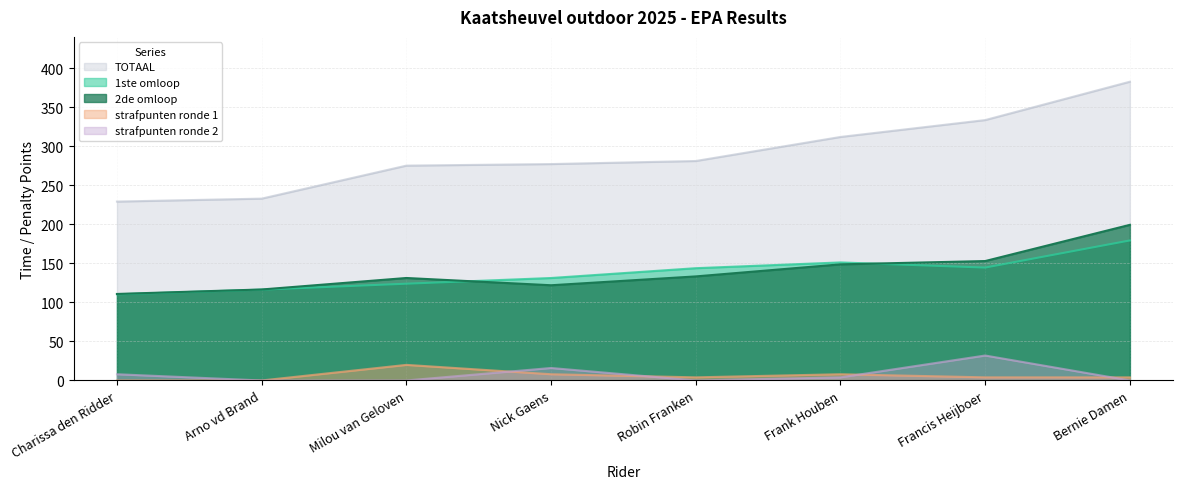

Reading left to right, list all the values displayed in this chart.

1ste omloop: Charissa den Ridder=110.4	Arno vd Brand=116.5	Milou van Geloven=124.0	Nick Gaens=131.3	Robin Franken=143.9	Frank Houben=151.3	Francis Heijboer=144.7	Bernie Damen=179.5
strafpunten ronde 1: Charissa den Ridder=0.0	Arno vd Brand=0.0	Milou van Geloven=20.0	Nick Gaens=8.0	Robin Franken=4.0	Frank Houben=8.0	Francis Heijboer=4.0	Bernie Damen=4.0
2de omloop: Charissa den Ridder=110.9	Arno vd Brand=116.6	Milou van Geloven=131.4	Nick Gaens=122.1	Robin Franken=133.4	Frank Houben=148.8	Francis Heijboer=153.1	Bernie Damen=199.5
strafpunten ronde 2: Charissa den Ridder=8.0	Arno vd Brand=0.0	Milou van Geloven=0.0	Nick Gaens=16.0	Robin Franken=0.0	Frank Houben=4.0	Francis Heijboer=32.0	Bernie Damen=0.0
TOTAAL: Charissa den Ridder=229.3	Arno vd Brand=233.1	Milou van Geloven=275.4	Nick Gaens=277.4	Robin Franken=281.3	Frank Houben=312.2	Francis Heijboer=333.8	Bernie Damen=383.0